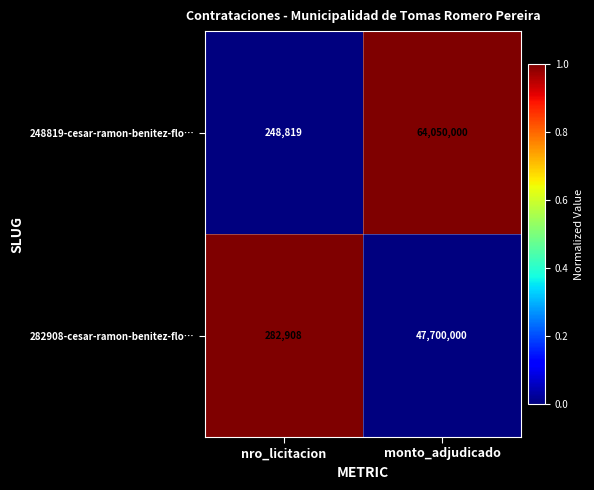

What is the total value across all series at monto_adjudicado?

111750000